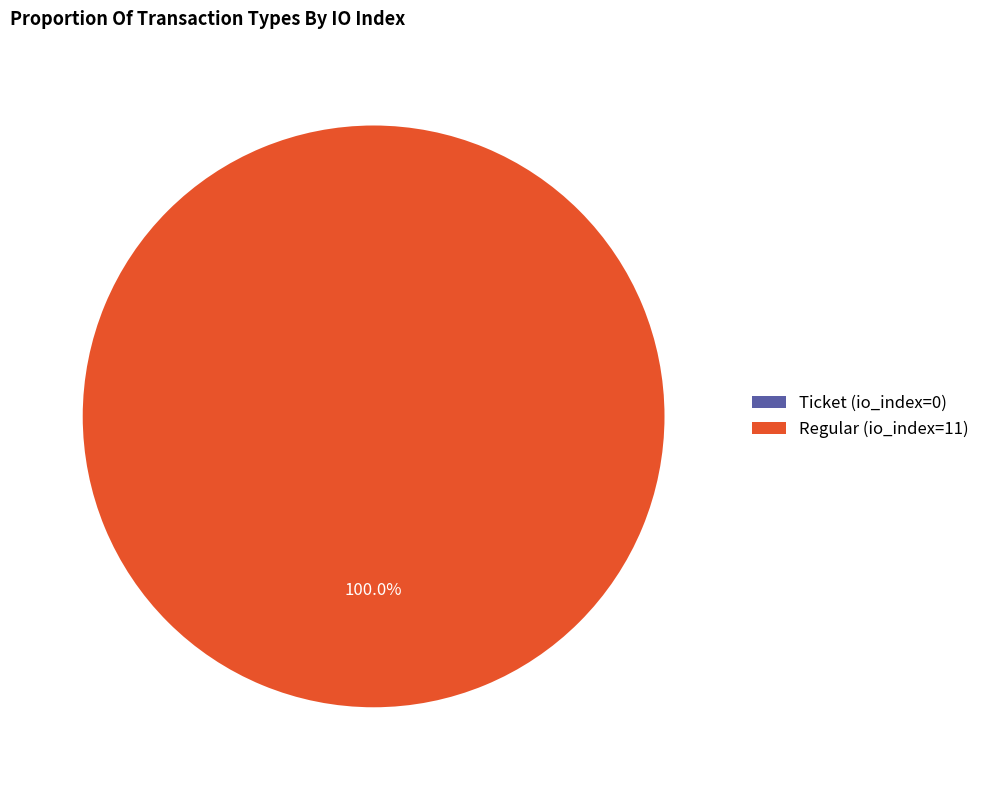

Which category has the smallest portion of the pie?

Ticket (io_index=0)